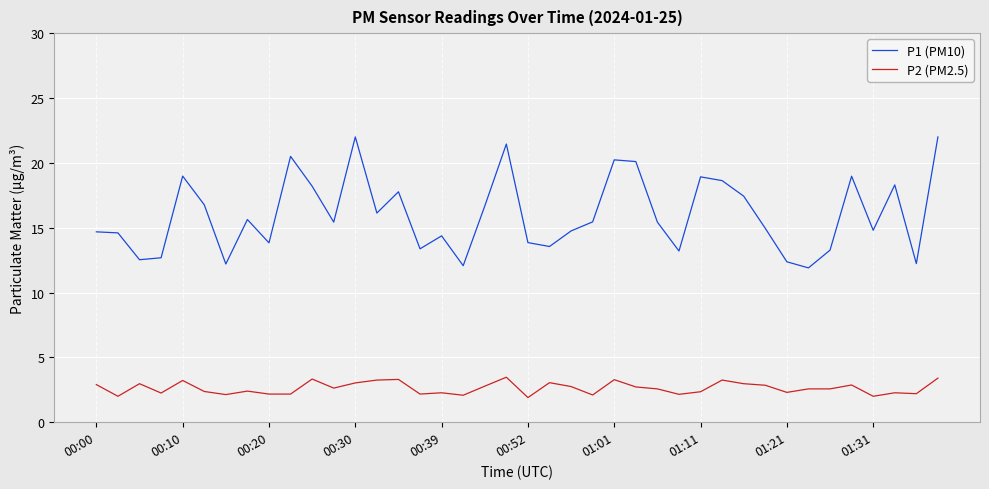

Rank the series by their maximum value, from lowest to highest.

P2 (PM2.5), P1 (PM10)